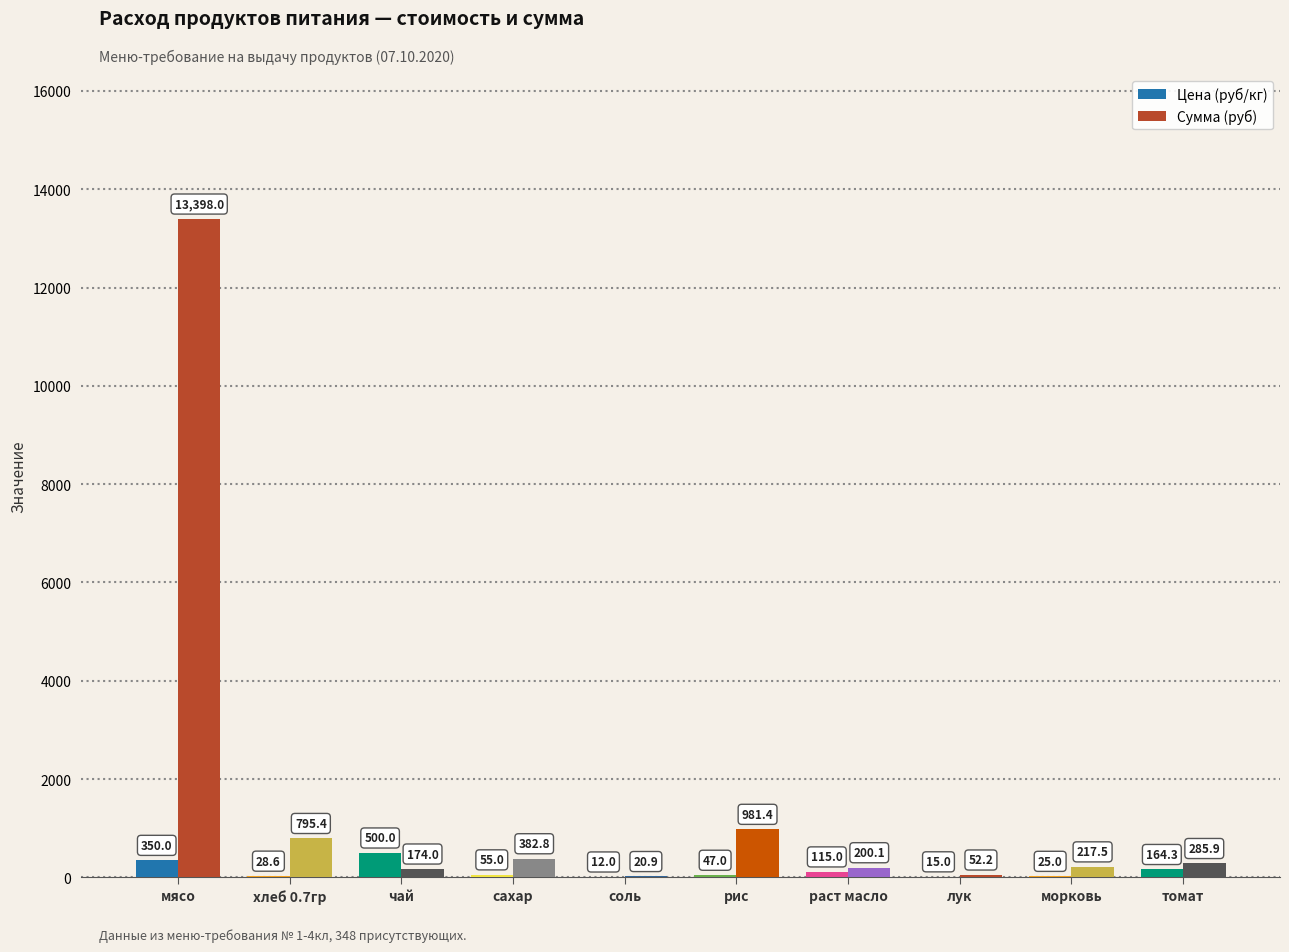

List the series in order of their peak value, highest first.

Сумма (руб), Цена (руб/кг)